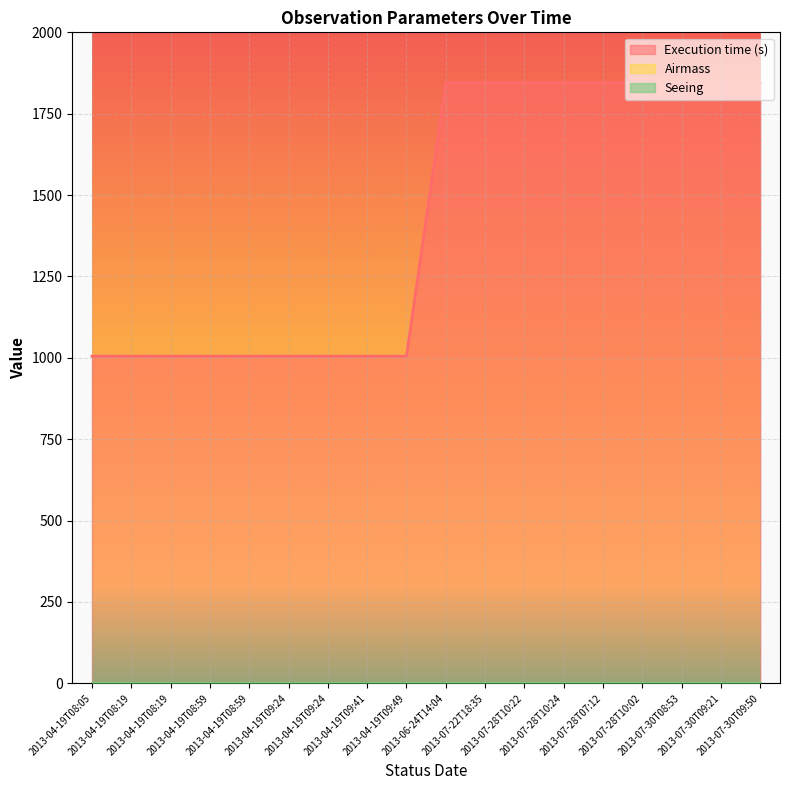

Is it true that Seeing equals 0.8 at 2013-07-28T10:24?

False